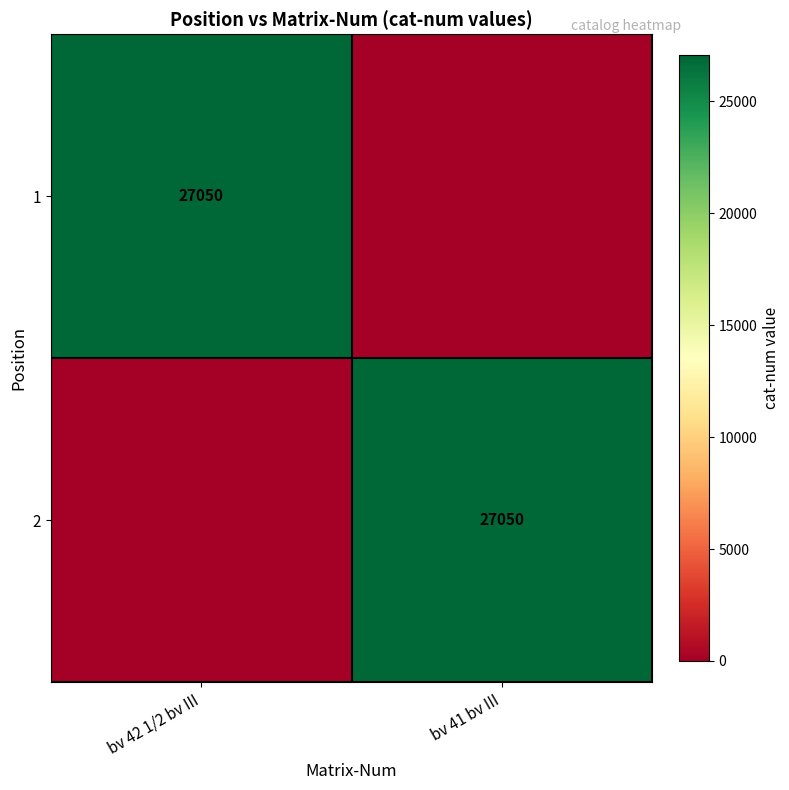

What is the total value across all series at bv 42 1/2 bv III?

27050